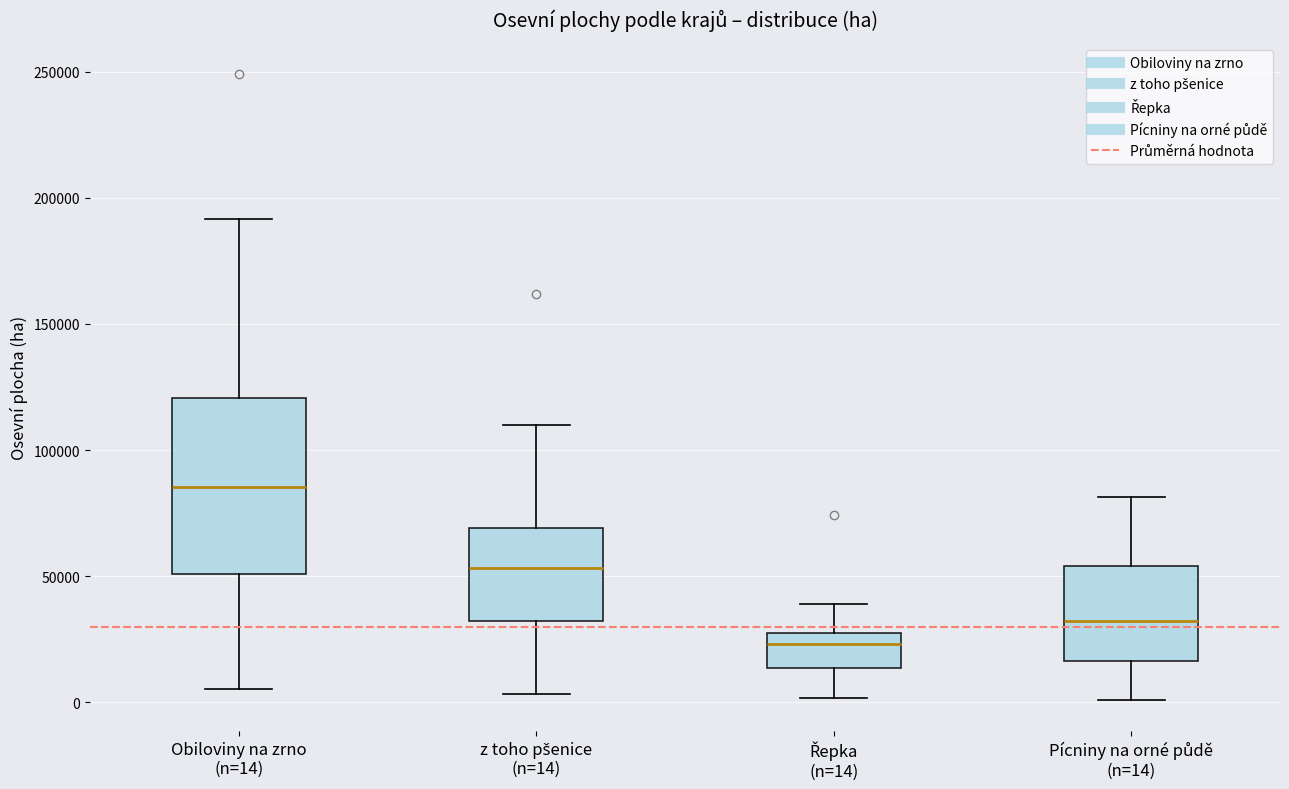

Reading left to right, transcribe this box plot: for each box, give where its median line is, the range the box spans, and where its two whiskers end, as read against the y-axis. The values are not printed on the chart, so give them approximately, as read against the axis.

Obiloviny na zrno (n=14): median 85000, box 50000 to 120000, whiskers 5000 to 190000
z toho pšenice (n=14): median 55000, box 30000 to 70000, whiskers 5000 to 110000
Řepka (n=14): median 25000 (just below the box's upper edge), box 15000 to 25000, whiskers 0 to 40000
Pícniny na orné půdě (n=14): median 30000, box 15000 to 55000, whiskers 0 to 80000